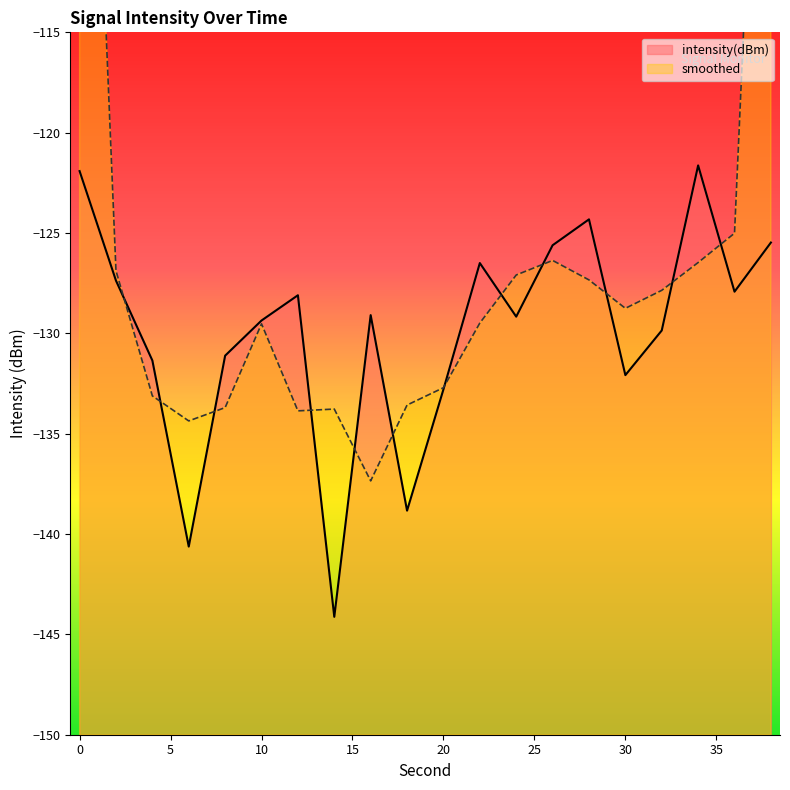

What is the minimum value shown in the chart?

-144.1